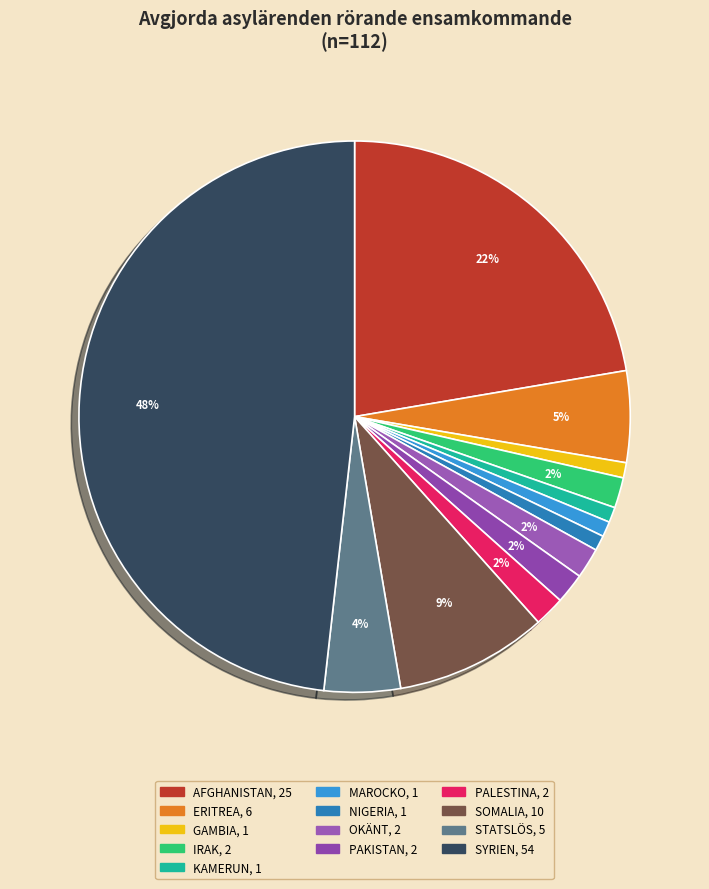

Approximately how many times larger is the value at SOMALIA compared to AFGHANISTAN?

0.4